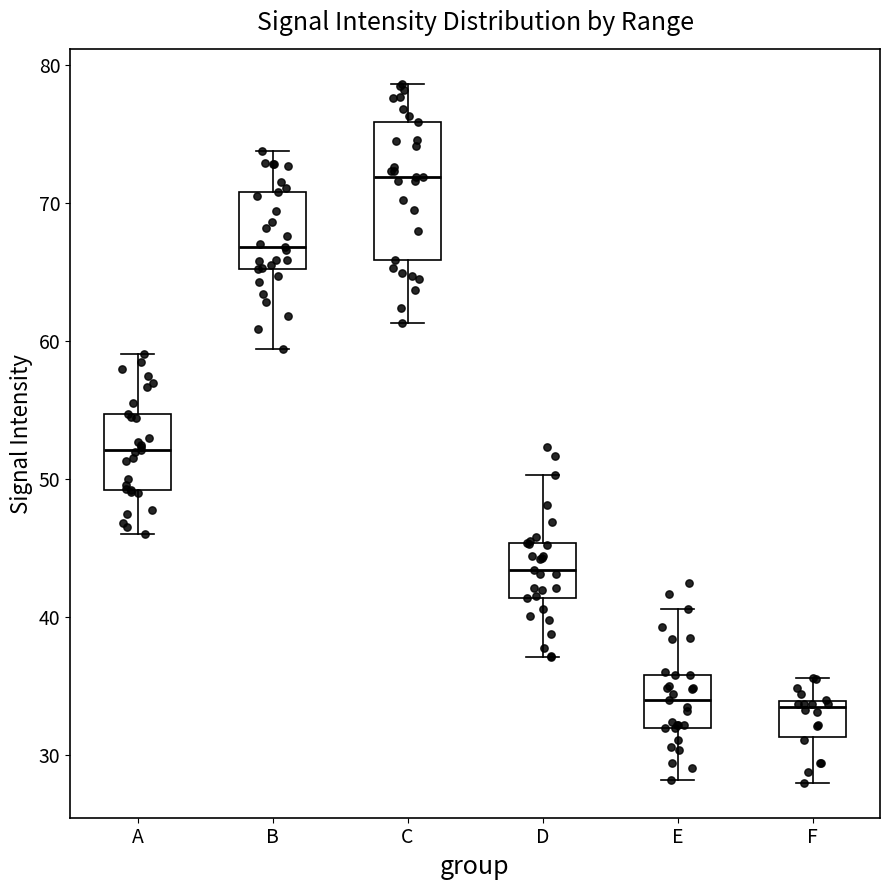

Where does the median line of the box for A sit on the y-axis? The values are not printed on the chart, so give them approximately, as read against the axis.

52